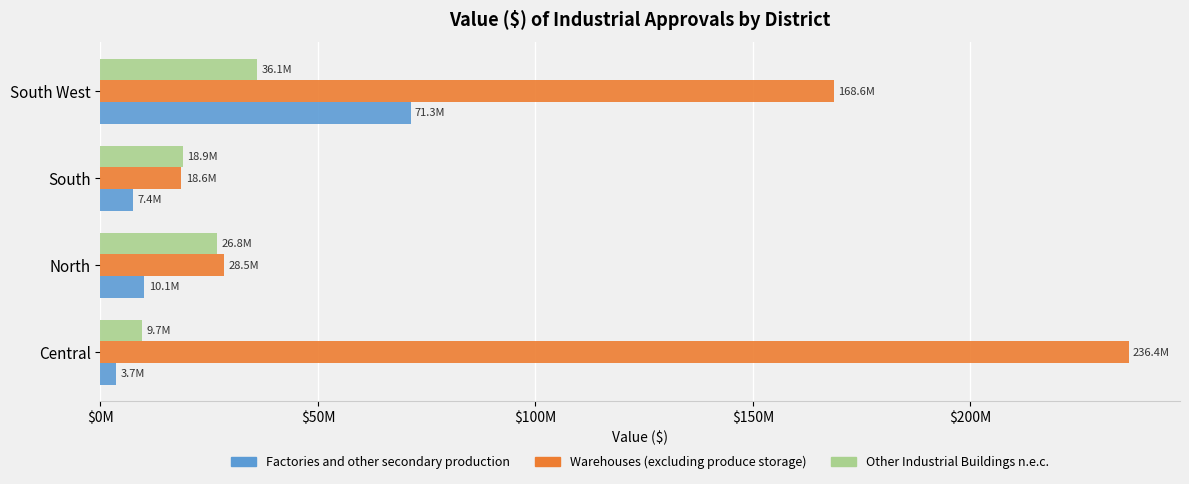

What is the value of the Other Industrial Buildings n.e.c. bar at the 2nd from the left?

26780000